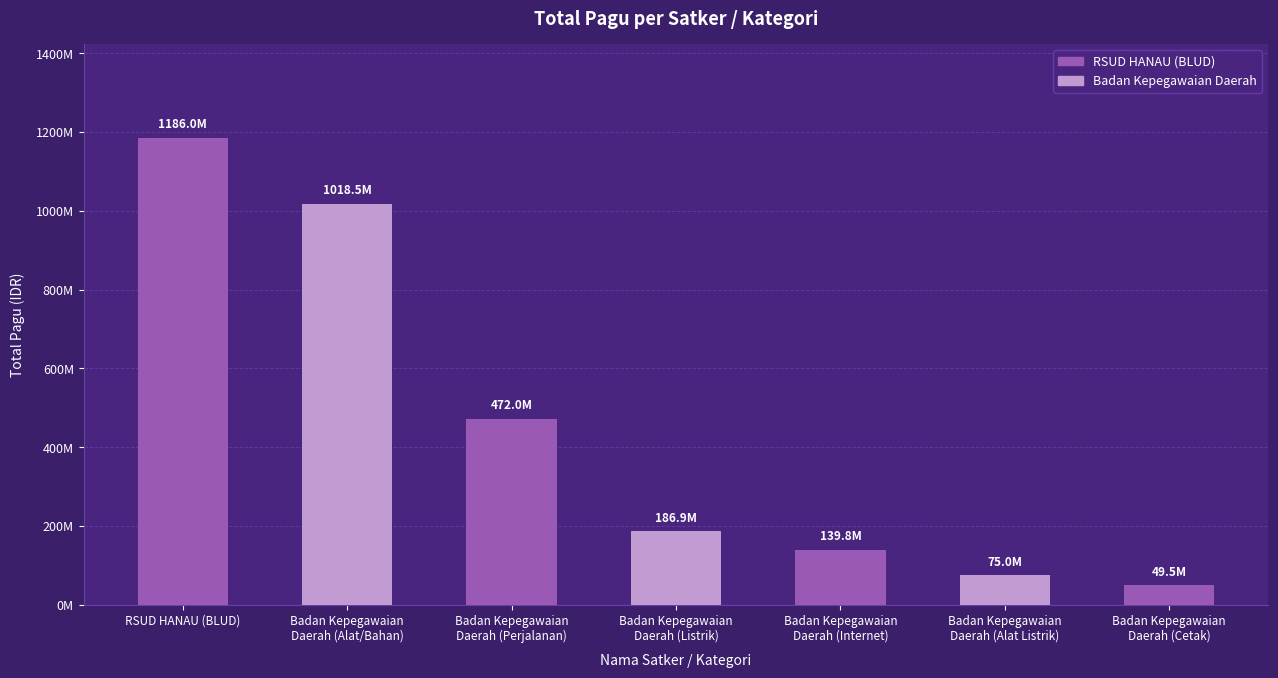

Reading left to right, what are all the values shown in this chart?

RSUD HANAU (BLUD)=1186000000	Badan Kepegawaian
Daerah (Alat/Bahan)=1018547812	Badan Kepegawaian
Daerah (Perjalanan)=472000000	Badan Kepegawaian
Daerah (Listrik)=186890000	Badan Kepegawaian
Daerah (Internet)=139750000	Badan Kepegawaian
Daerah (Alat Listrik)=74995055	Badan Kepegawaian
Daerah (Cetak)=49498815